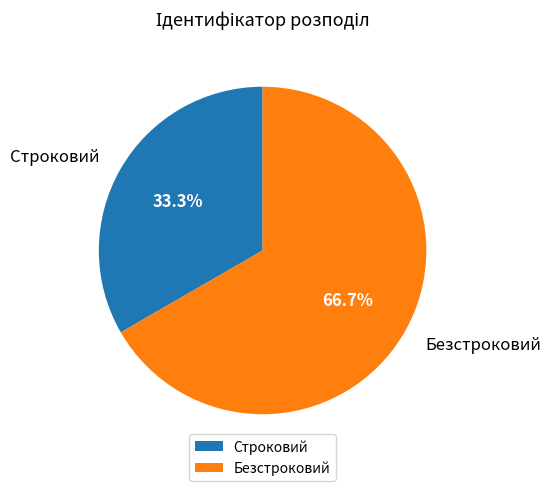

How many segments does this pie chart have?

2